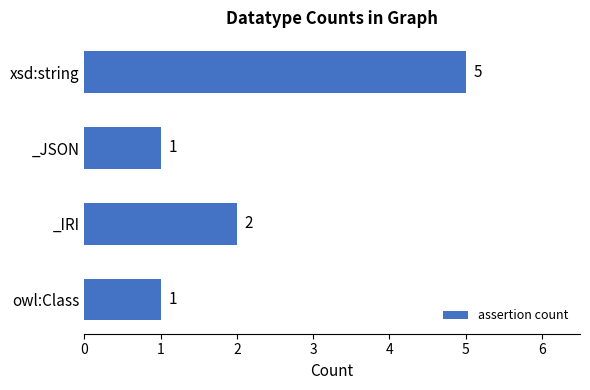

Is it true that the value at xsd:string is 5?

True